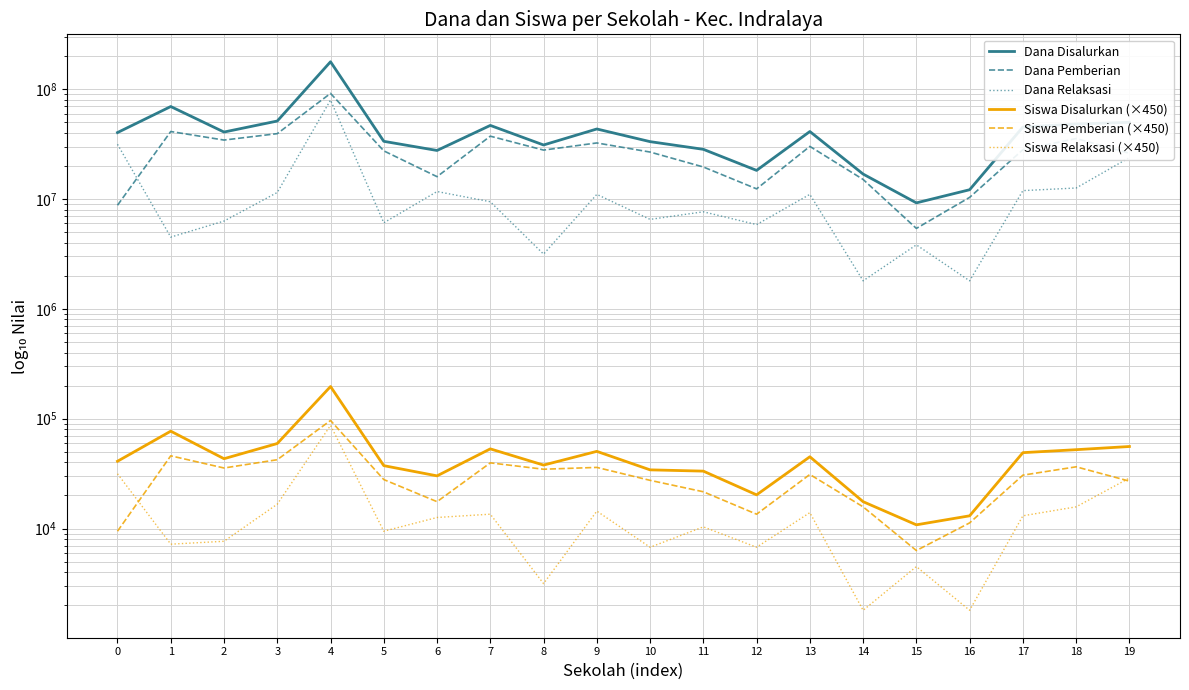

What is the difference between the second highest and second lowest values in the Dana Disalurkan series?

57375000